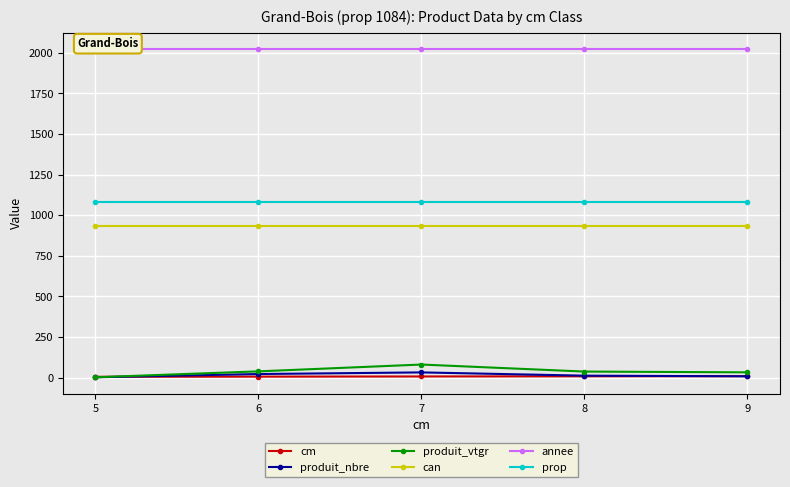

Which label corresponds to the smallest value in the chart?

5